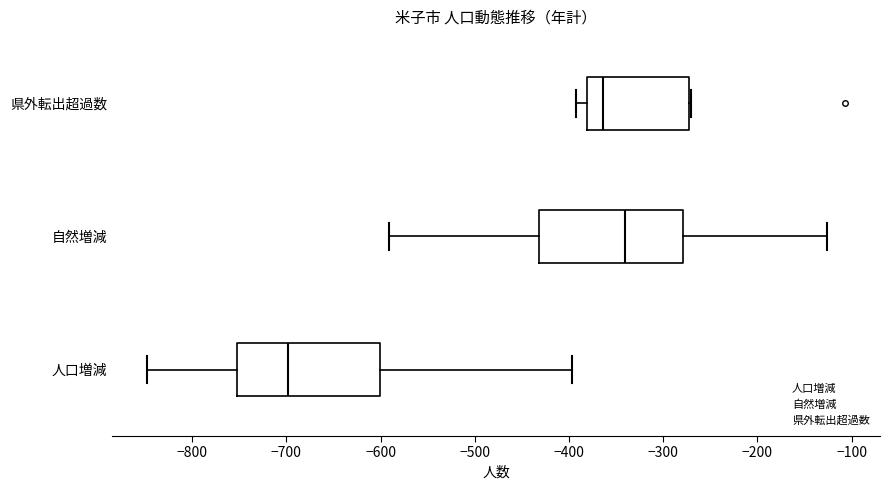

Reading bottom to top, read every box against the x-axis: the position of its median line, the range the box covers, and the ends of its whiskers. The values are not printed on the chart, so give them approximately, as read against the axis.

人口増減: median -700, box -750 to -600, whiskers -850 to -400
自然増減: median -340, box -430 to -280, whiskers -590 to -130
県外転出超過数: median -360, box -380 to -270, whiskers -390 to -270